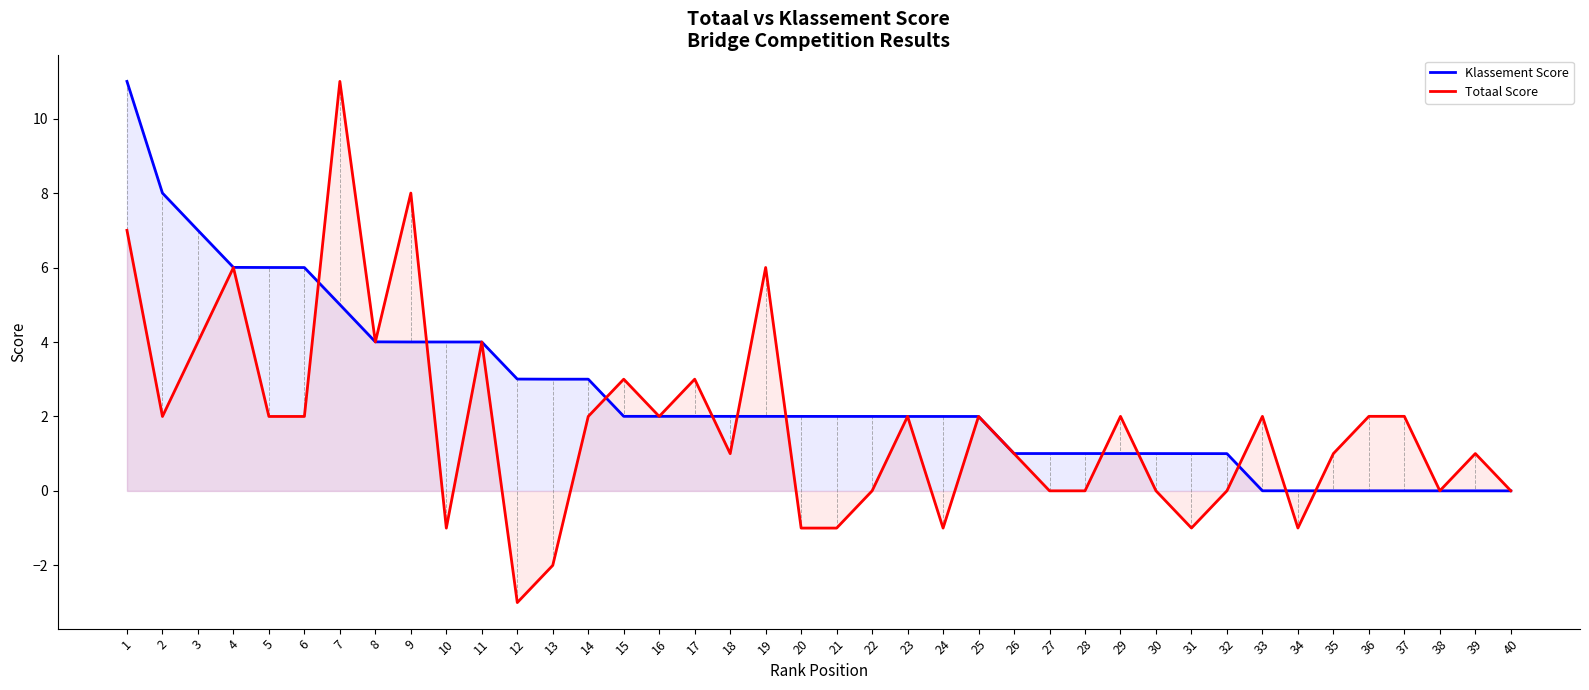

At which category is the sum across all series the highest?

1